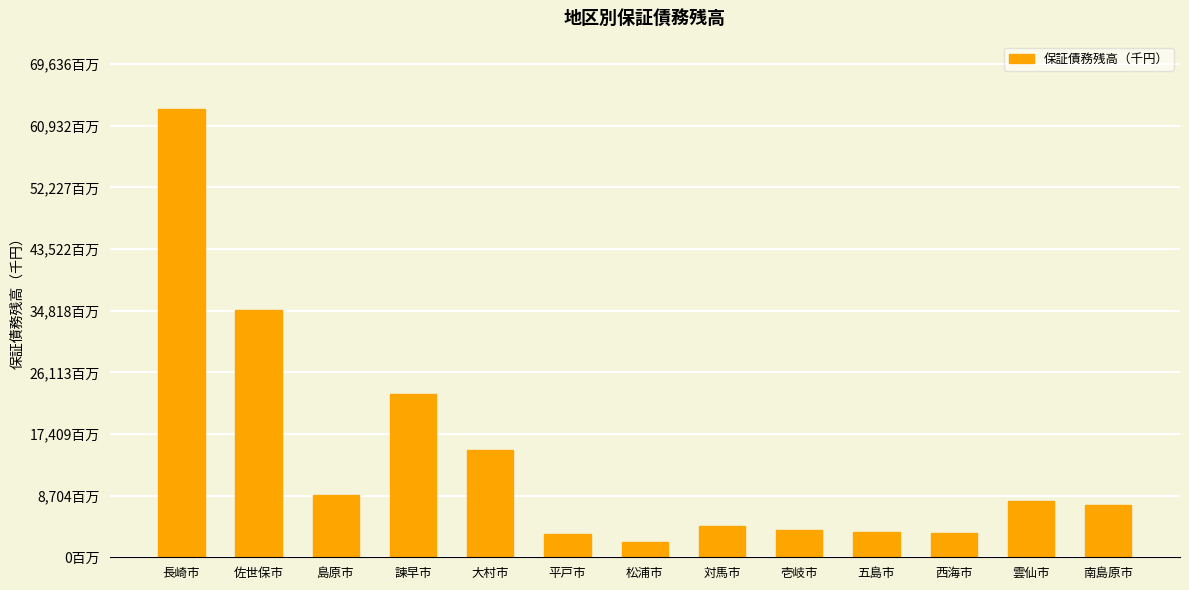

What is the sum of the values at 大村市 and 西海市?

18547950.6